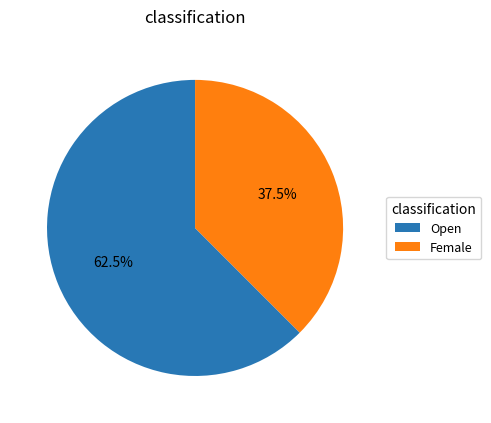

What is the smallest slice in the pie chart?

Female